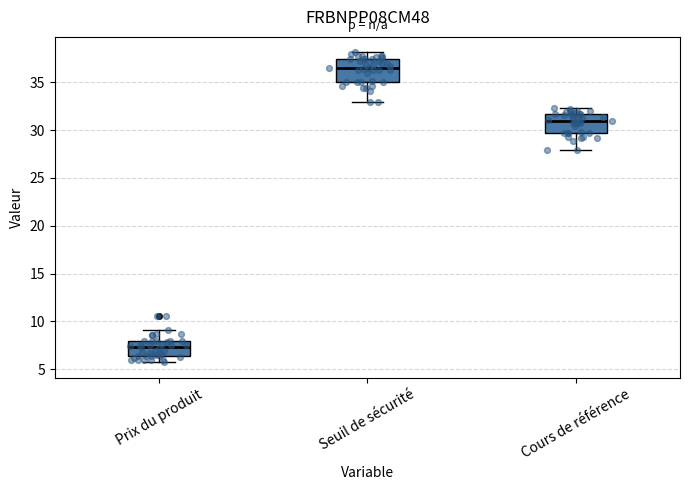

Where is the lower edge of the box for Seuil de sécurité on the y-axis? The values are not printed on the chart, so give them approximately, as read against the axis.

35.0